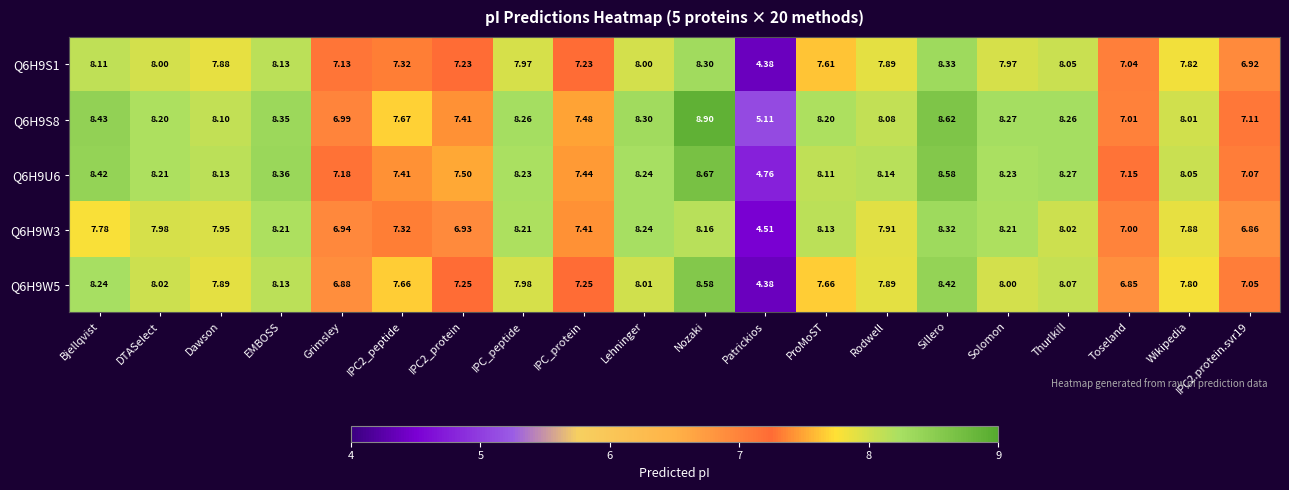

How many categories are shown in the chart?

20